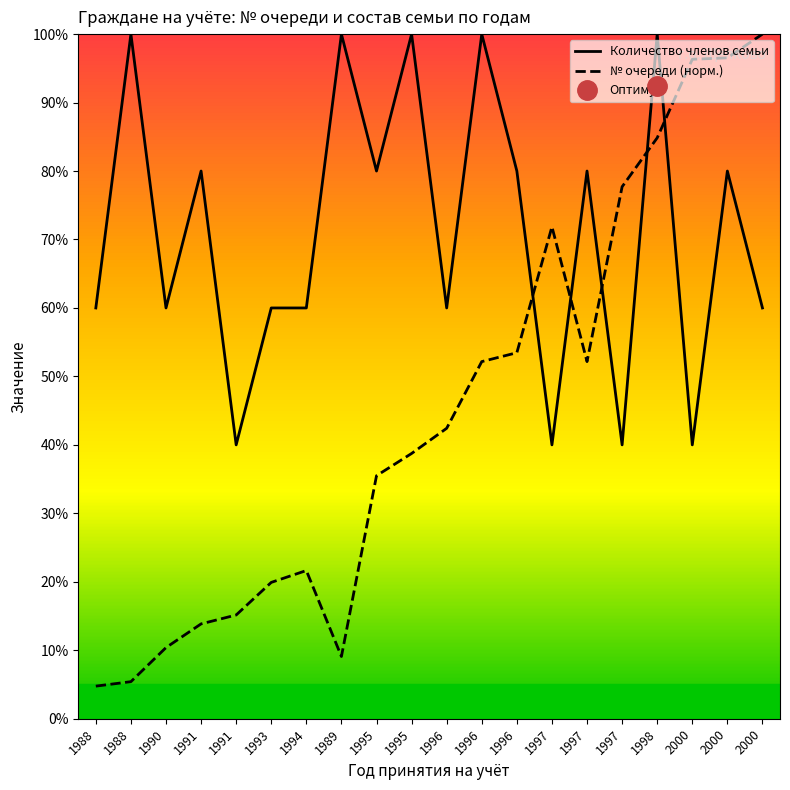

What is the difference between the maximum and minimum values in the Количество членов семьи series?

60.0